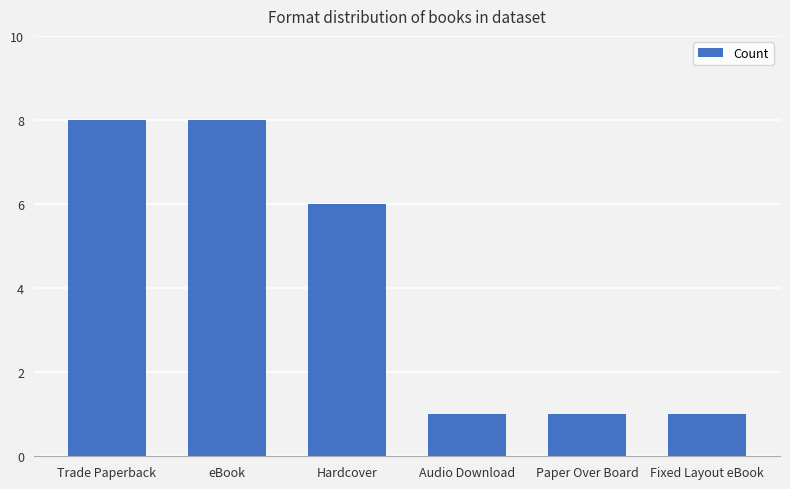

How many values are between 1 and 8?

6